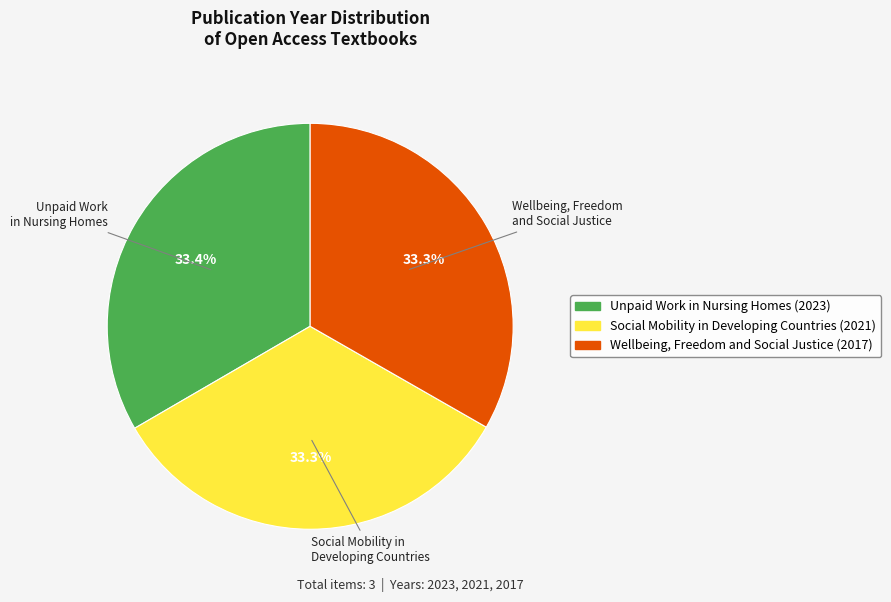

What is the ratio of the value at Social Mobility in Developing Countries to the value at Unpaid Work in Nursing Homes?

1.0